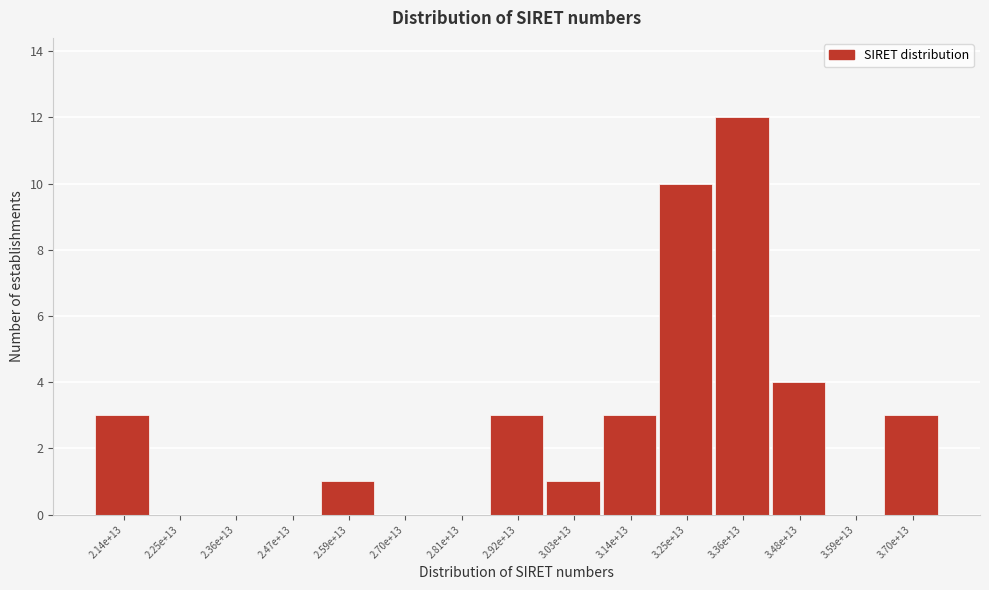

Reading left to right, what are all the values shown in this chart?

2.14e+13=3	2.25e+13=0	2.36e+13=0	2.47e+13=0	2.59e+13=1	2.70e+13=0	2.81e+13=0	2.92e+13=3	3.03e+13=1	3.14e+13=3	3.25e+13=10	3.36e+13=12	3.48e+13=4	3.59e+13=0	3.70e+13=3